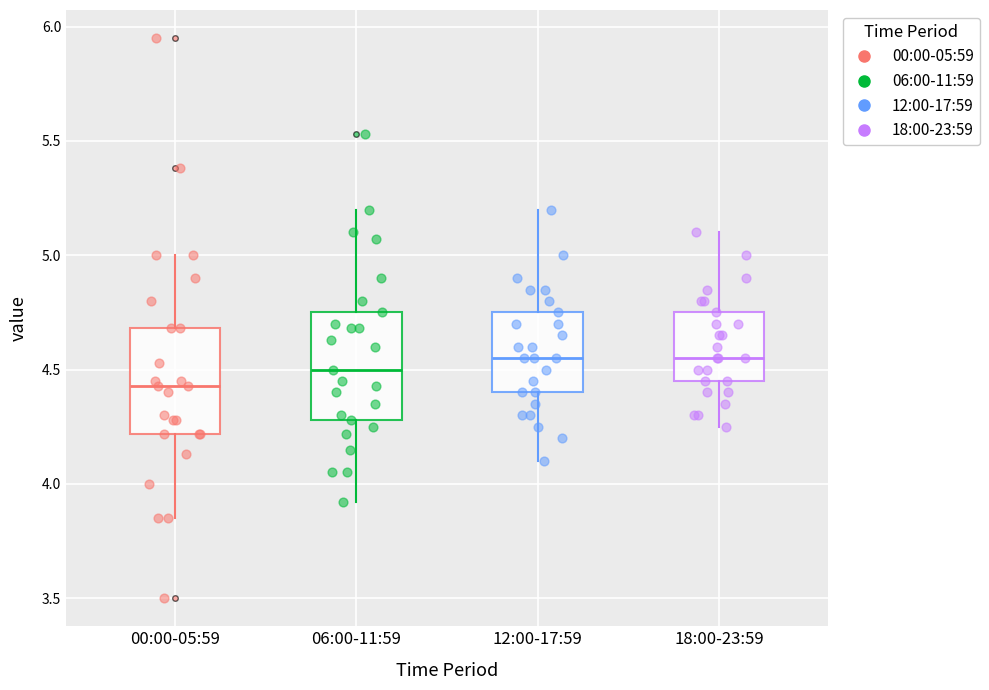

Where is the upper edge of the box for 06:00-11:59 on the y-axis? The values are not printed on the chart, so give them approximately, as read against the axis.

4.75